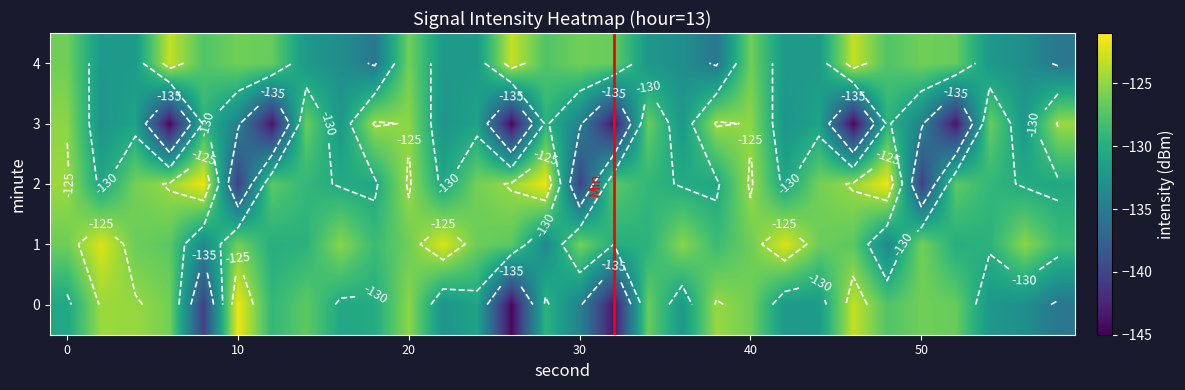

Rank the categories by 1 value from highest to lowest.

2, 22, 42, 16, 36, 56, 10, 30, 50, 0, 20, 40, 4, 24, 44, 6, 26, 46, 18, 38, 58, 14, 34, 54, 12, 32, 52, 8, 28, 48